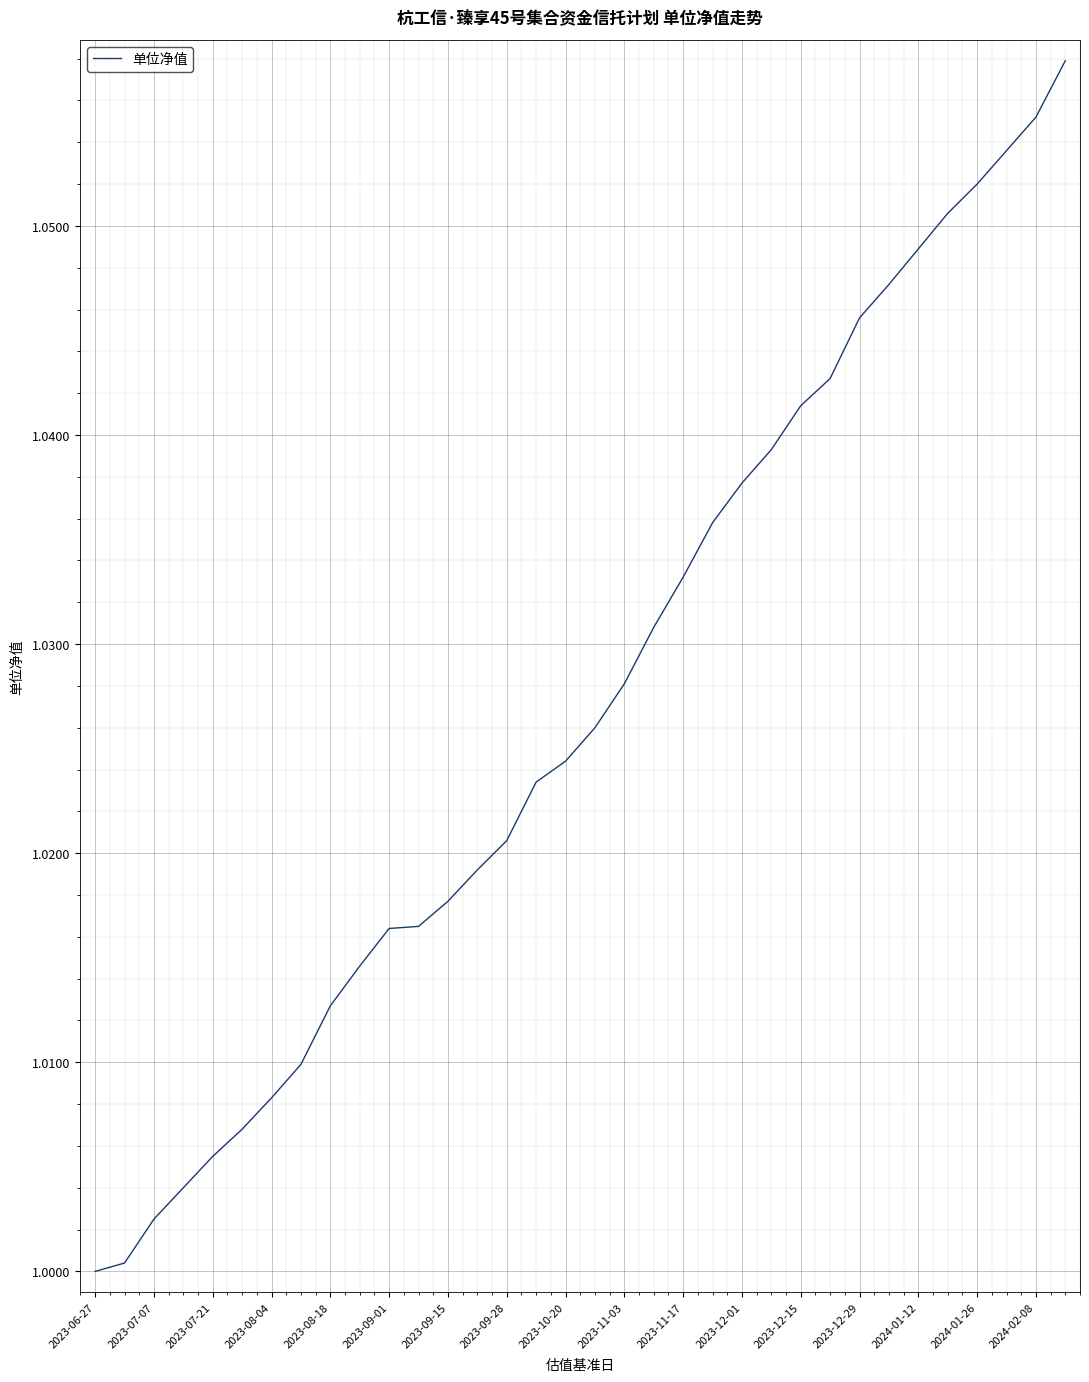

Is this an area chart (filled region under the line)?

No